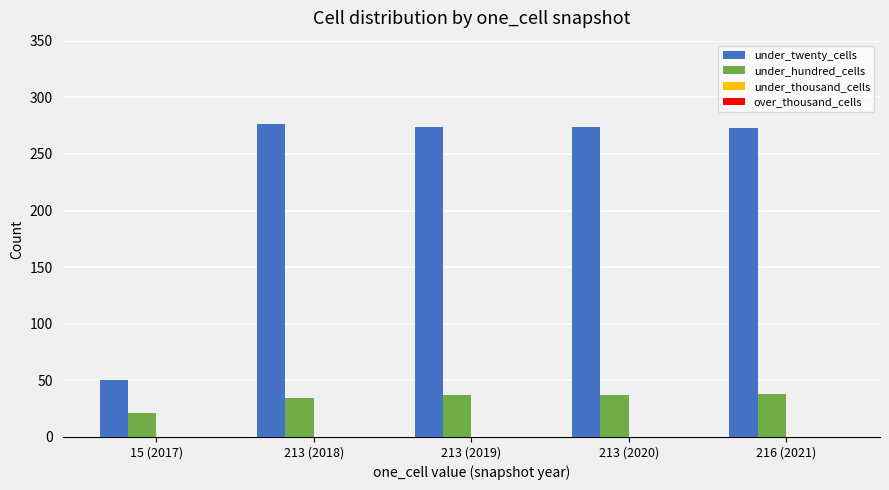

What is the label of the 4th bar from the left?

213 (2020)